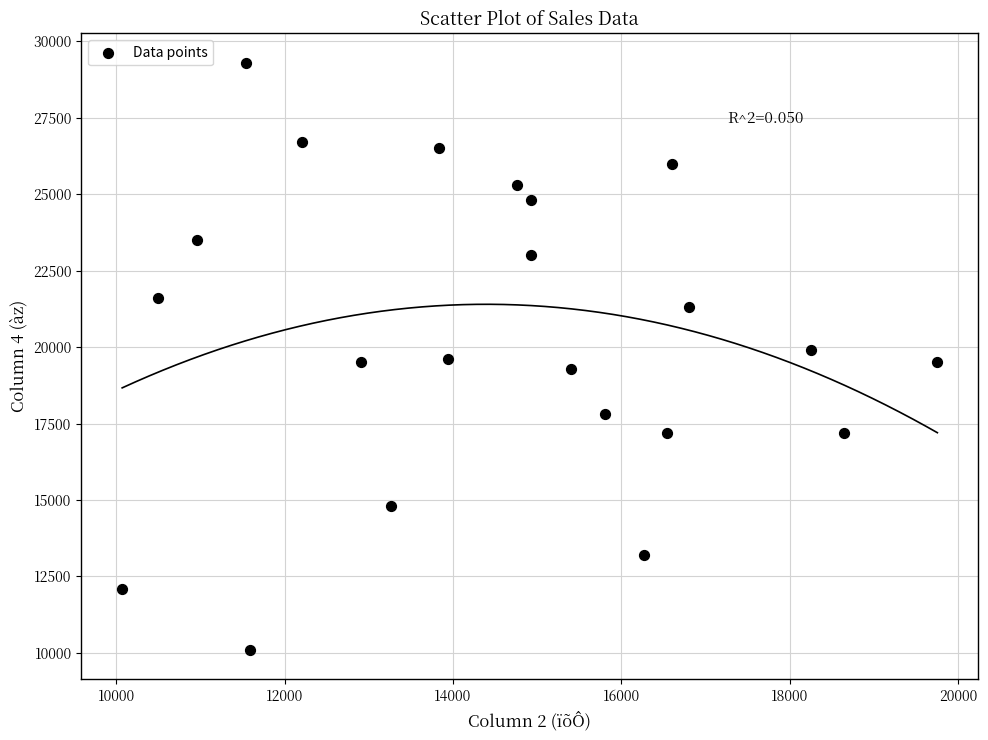

What is the range of X values (max minus min)?

9684